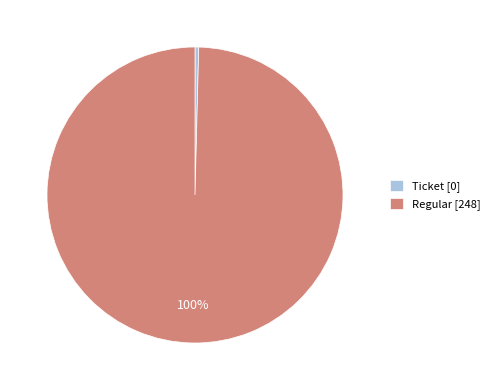

Which has a higher value, Regular [248] or Ticket [0]?

Regular [248]